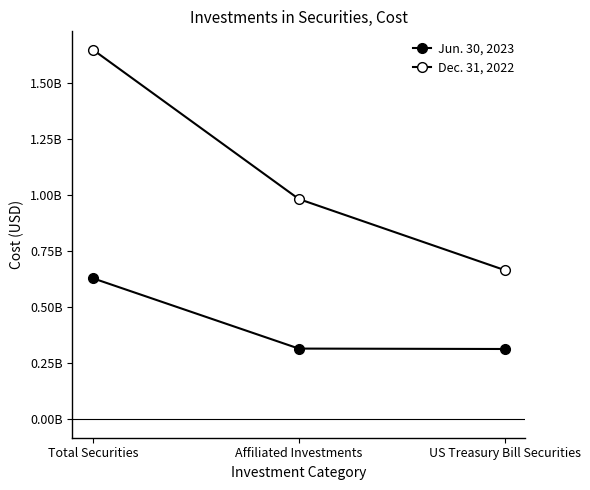

Reading right to left, what are all the values shown in this chart?

Jun. 30, 2023: US Treasury Bill Securities=313698877	Affiliated Investments=315522616	Total Securities=629221493
Dec. 31, 2022: US Treasury Bill Securities=666202422	Affiliated Investments=983344642	Total Securities=1649547064